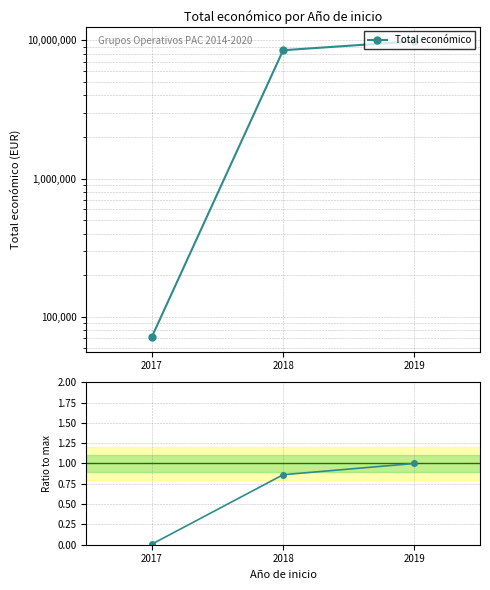

What is the approximate value of Total económico at 2017?

71800.0